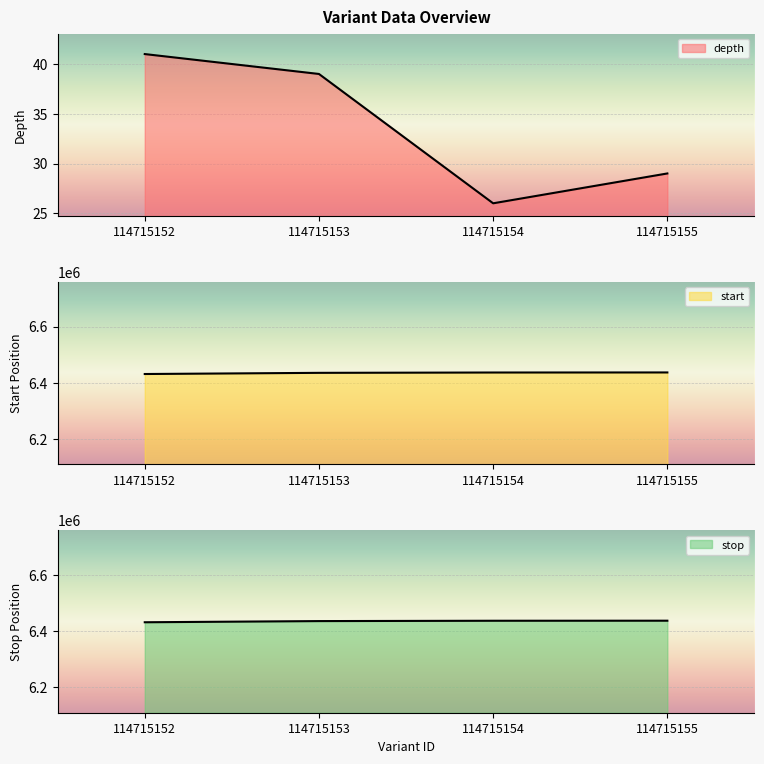

Where does the start series first go above 6436581?

114715155